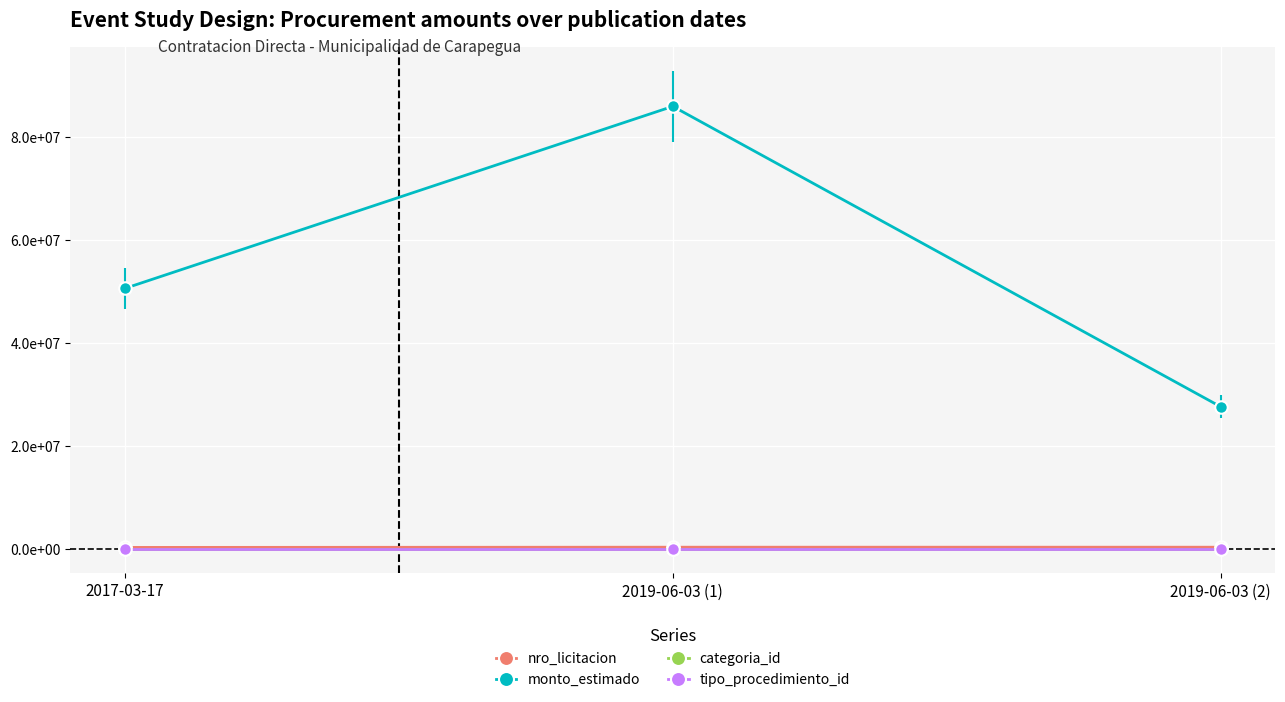

What is the label of the 1st point from the left?

2017-03-17